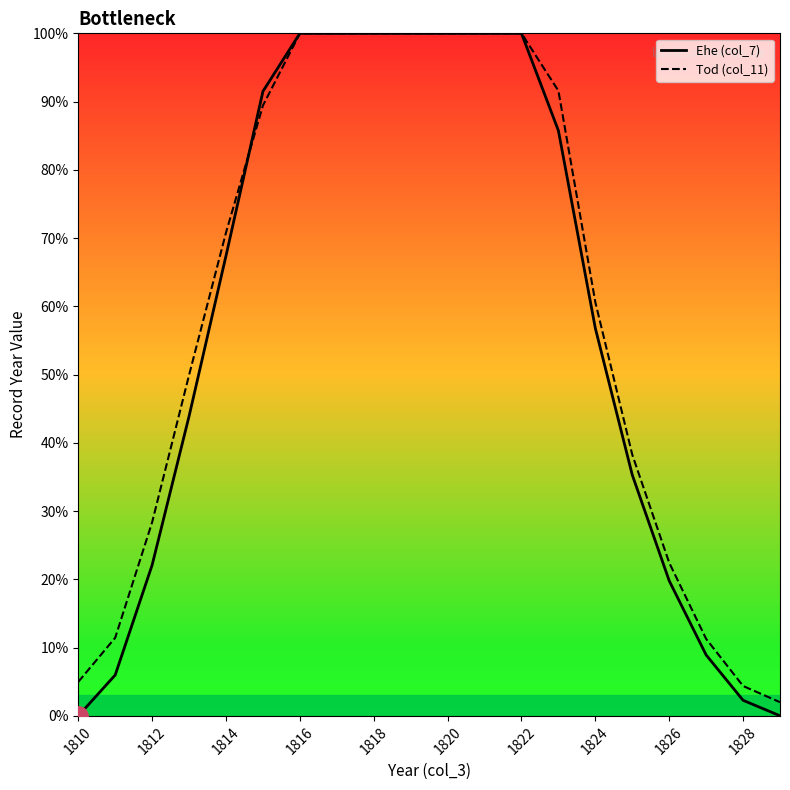

What is the greatest value displayed?

100.0